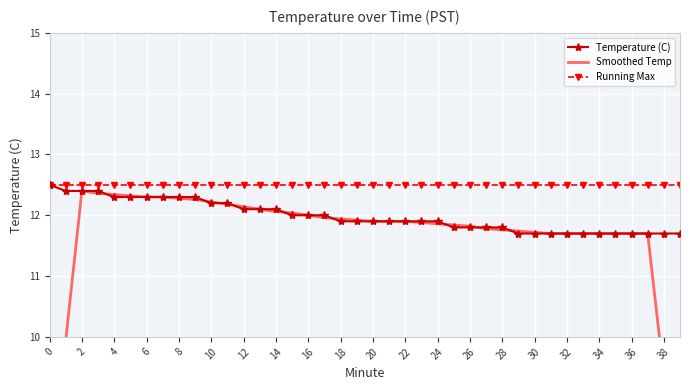

The Temperature (C) series shows 17.6 at 18. True or false?

False